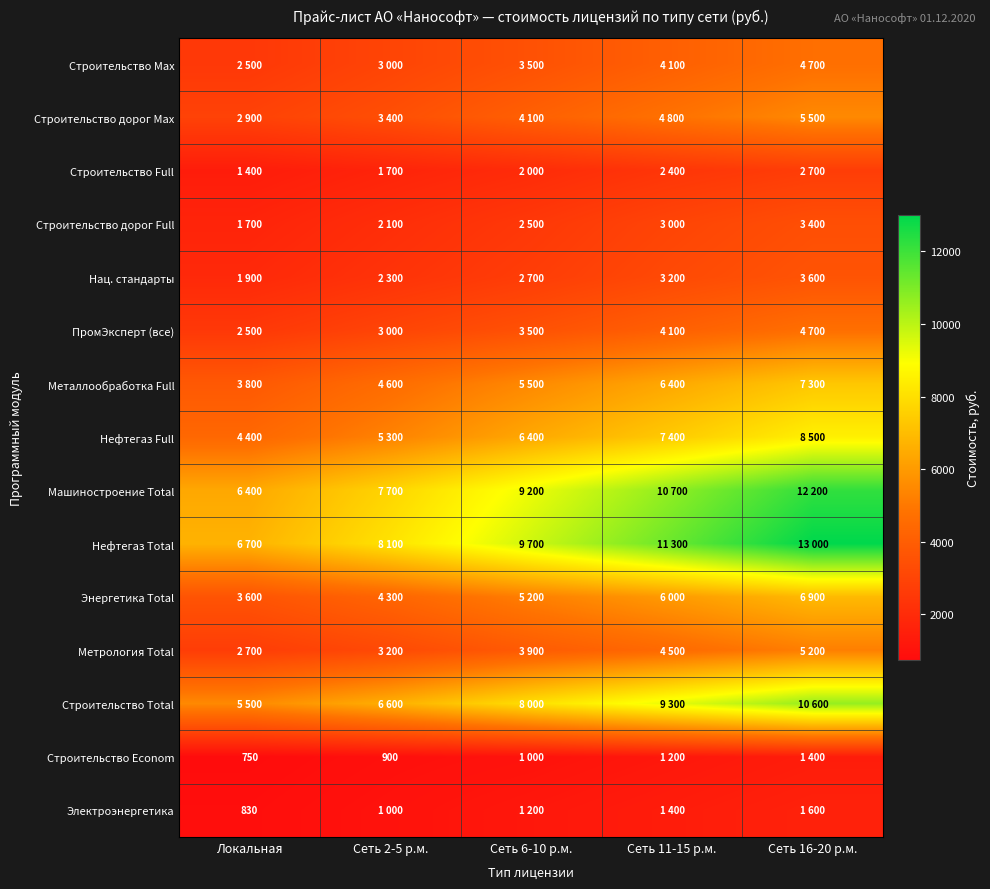

What is the difference between the maximum and minimum values in the Нефтегаз Total series?

6300